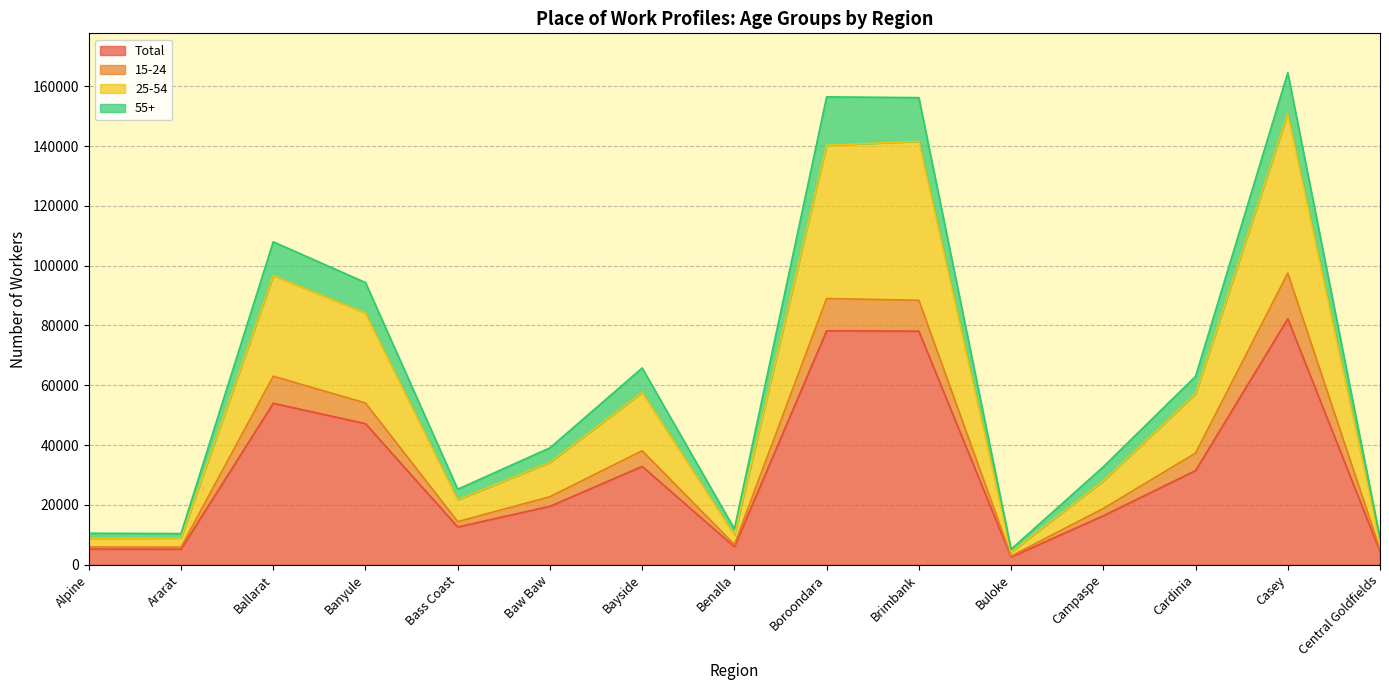

True or false: 15-24 and Total cross at least once.

False